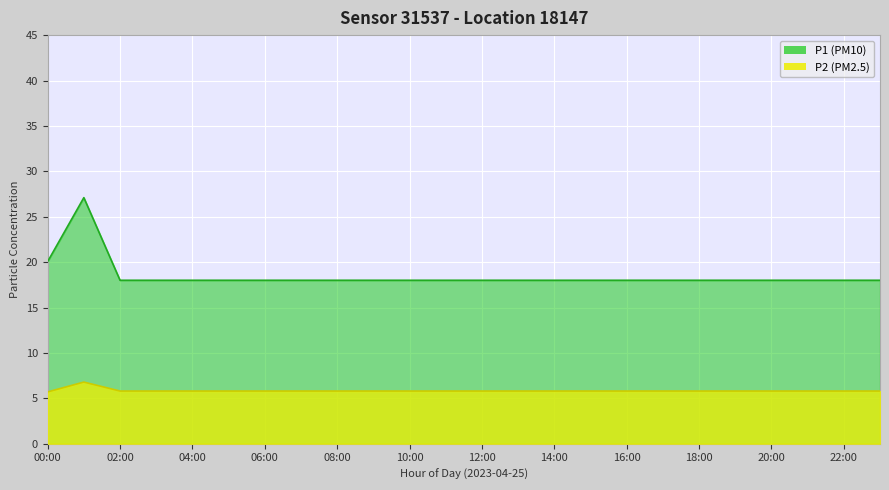

True or false: P1 (PM10) has a value of 18.0 at 06:00.

True